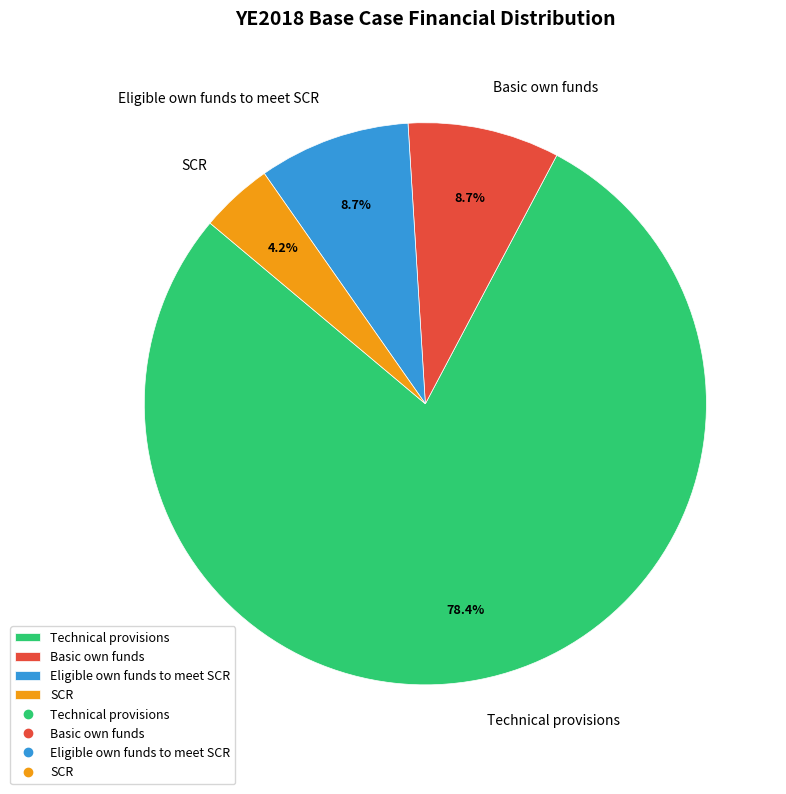

Between Basic own funds and SCR, which is larger?

Basic own funds